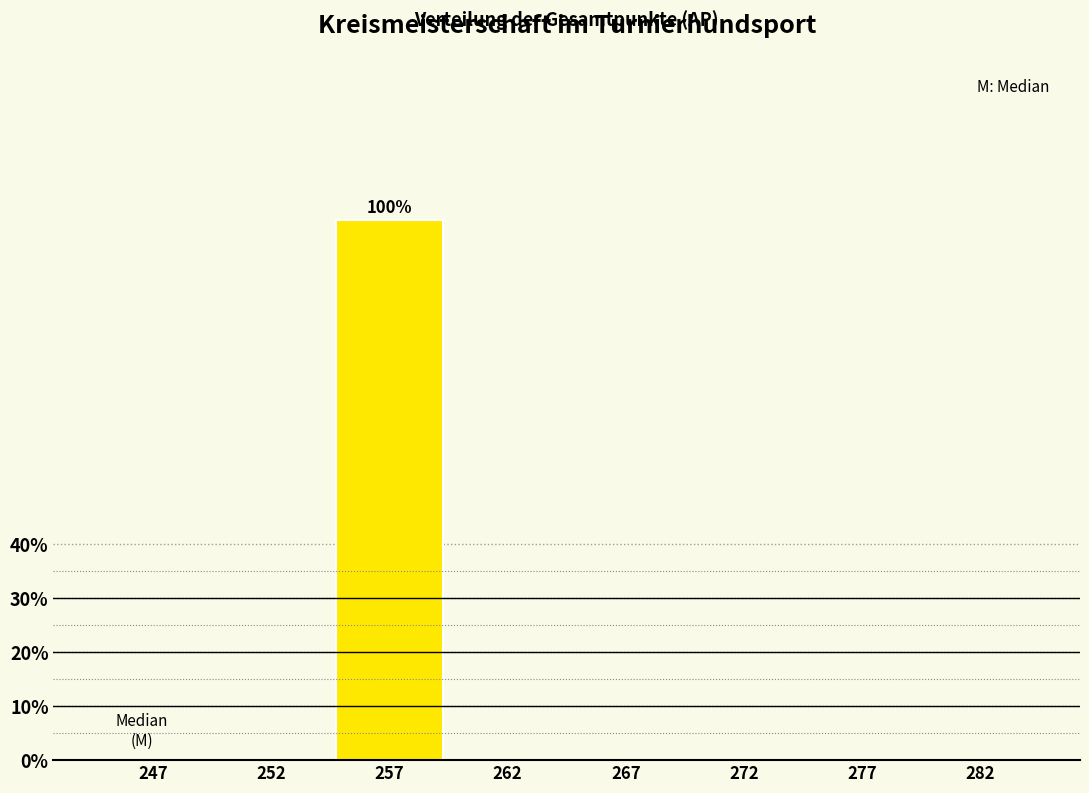

Reading left to right, transcribe all the data shown in this chart.

247=0	252=0	257=100	262=0	267=0	272=0	277=0	282=0